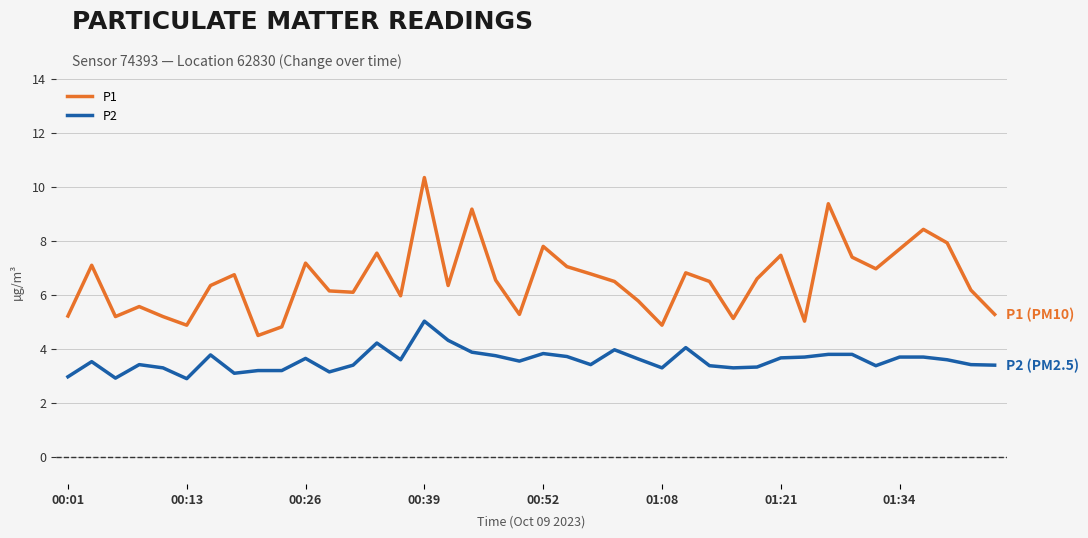

Which series has the largest total across all categories?

P1